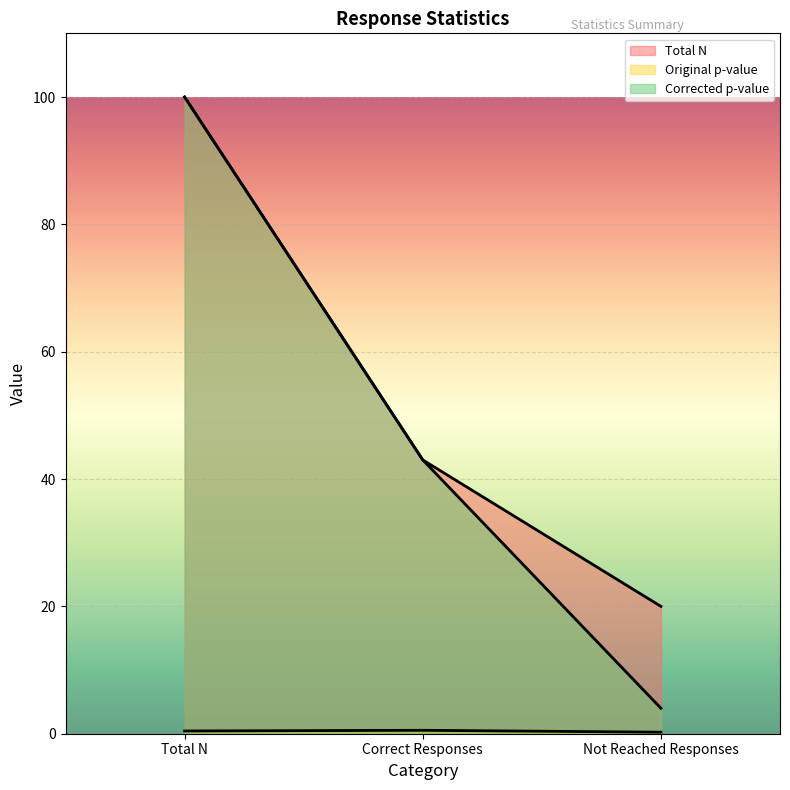

List the series in order of their peak value, lowest first.

Original p-value, Total N, Corrected p-value